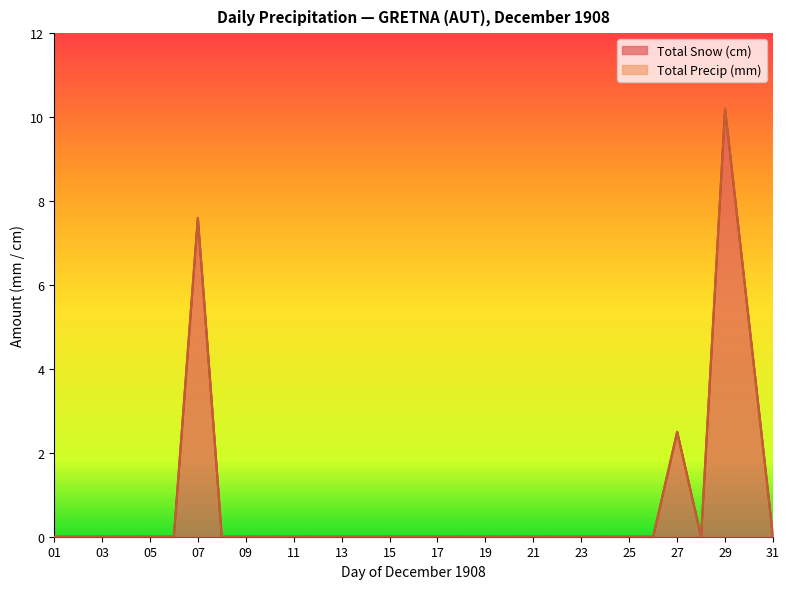

Which series has the largest range (max minus min)?

Total Snow (cm)